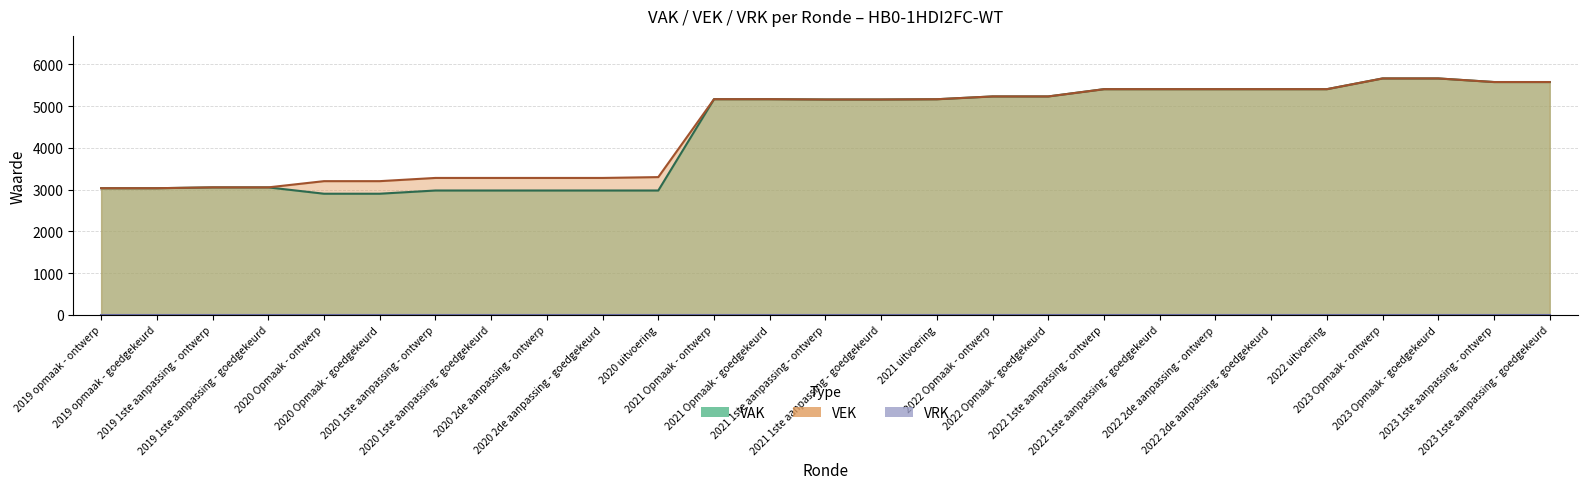

At which category is the sum across all series the highest?

2023 Opmaak - ontwerp